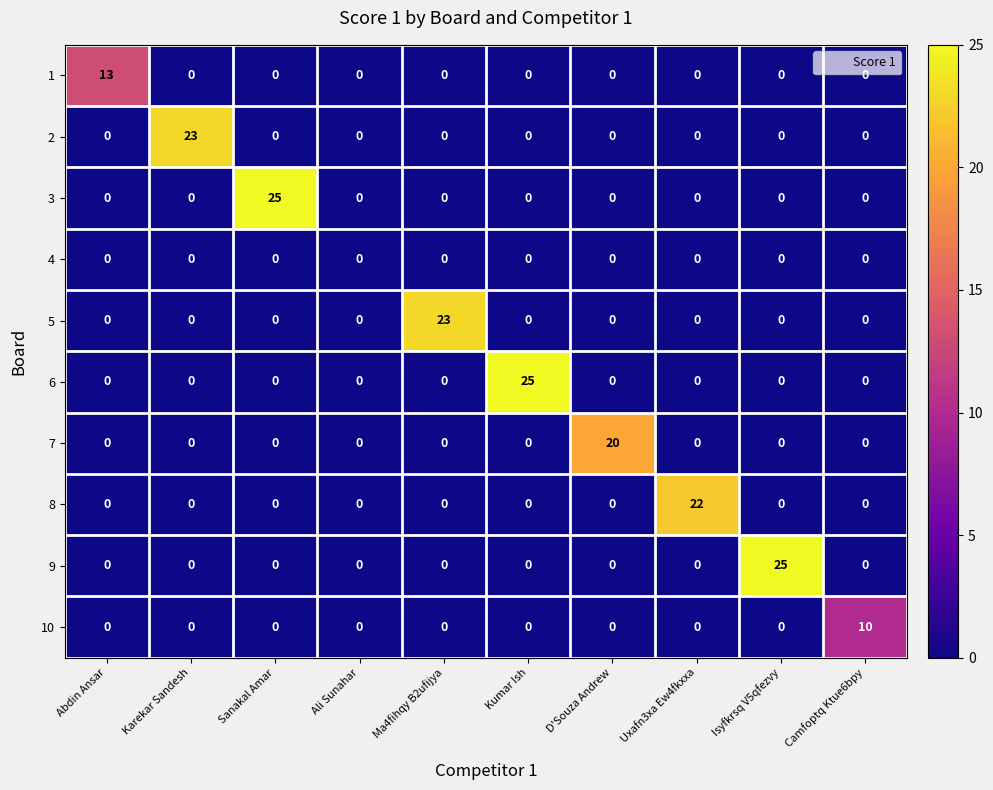

The 10 series shows 3 at Abdin Ansar. True or false?

False